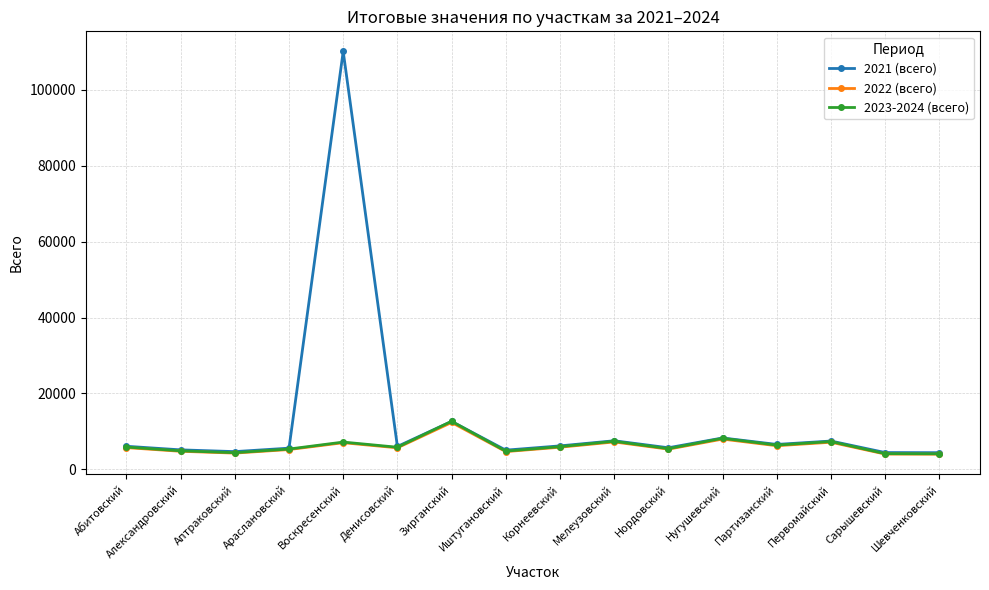

What is the minimum value shown in the chart?

3995.8